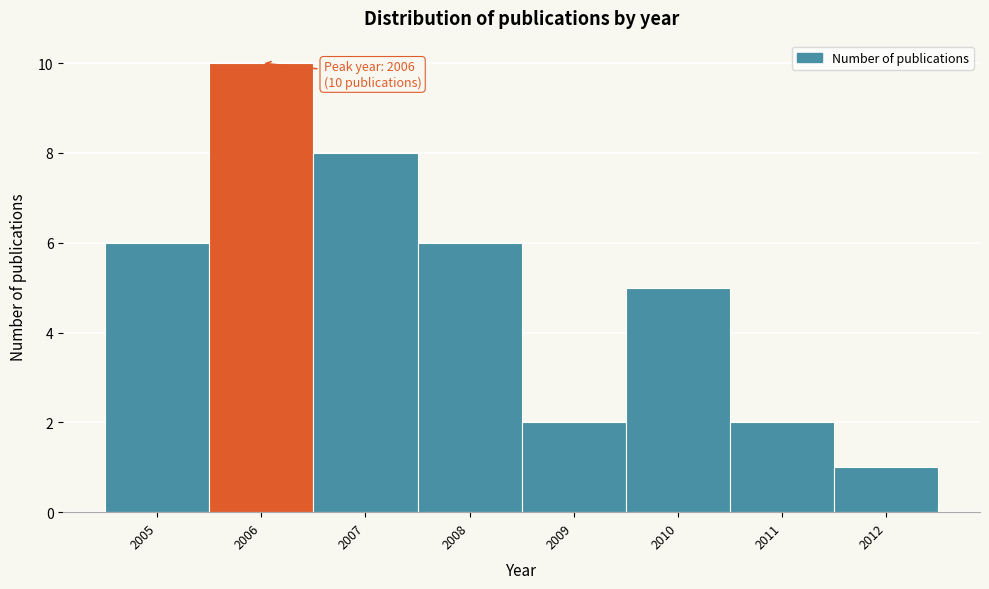

Which range on the x-axis has the tallest bar?

2005.5 to 2006.5